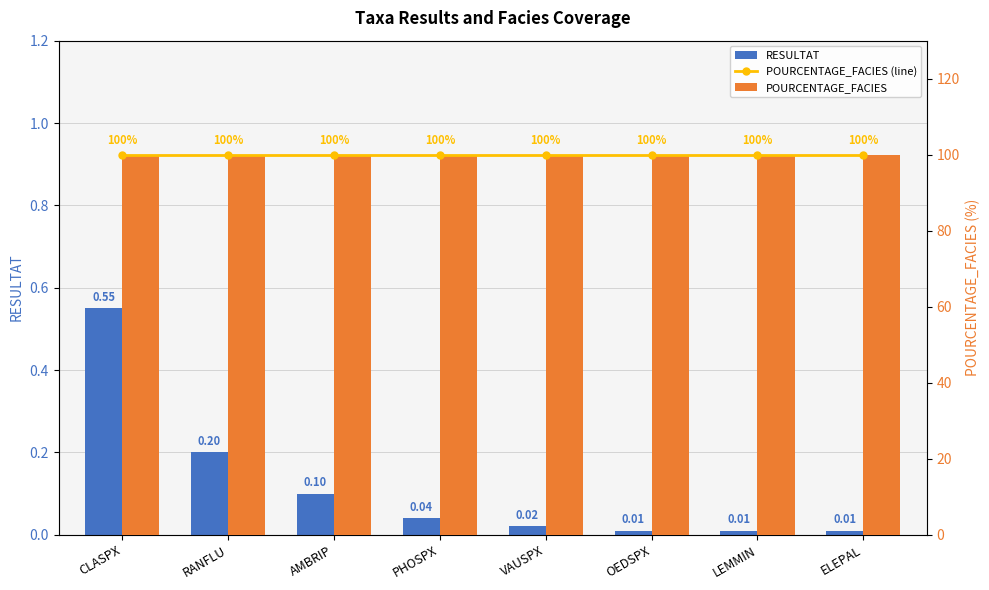

True or false: RESULTAT has a value of 0.0 at VAUSPX.

False